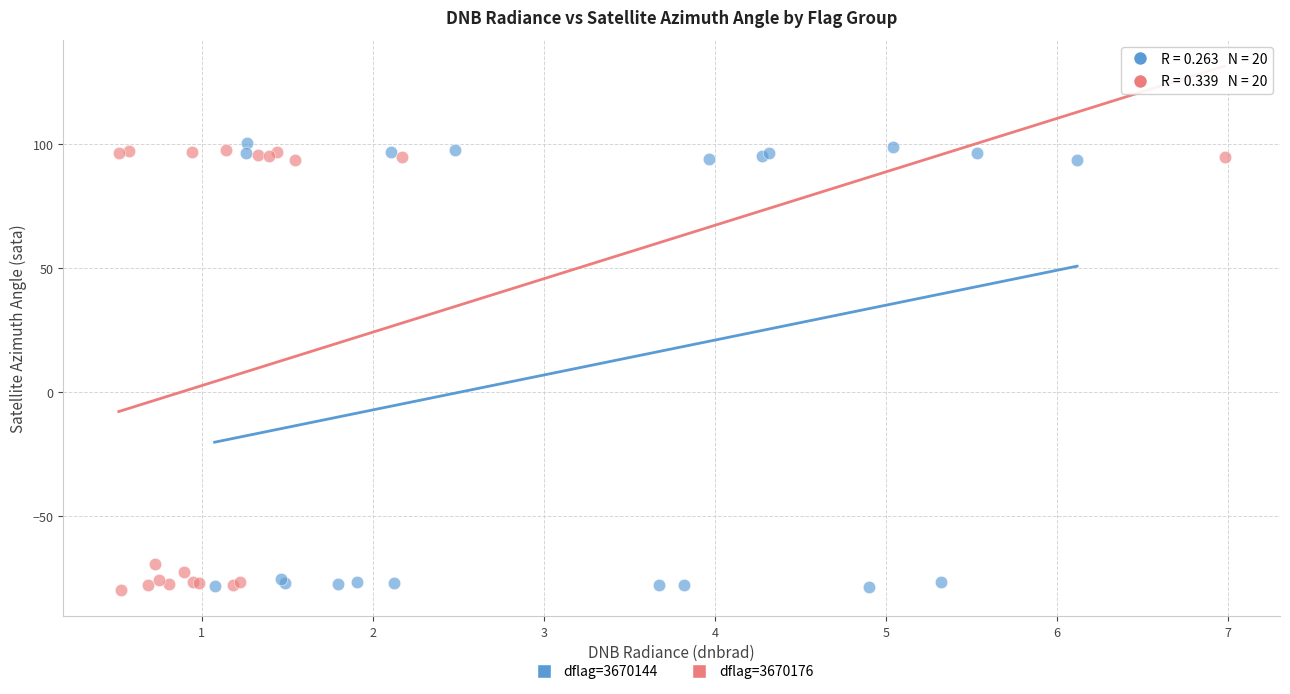

Which series reaches the maximum Y coordinate?

dflag=3670144